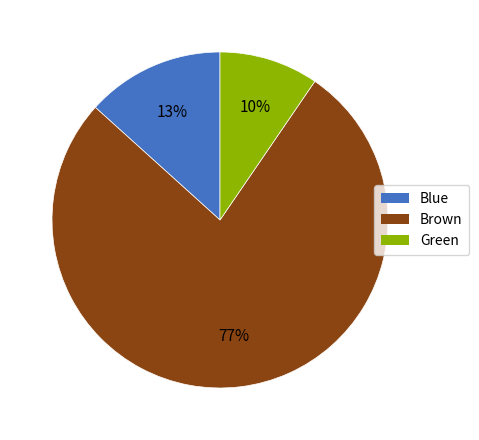

To the nearest percent, what is the average slice percentage?

33%